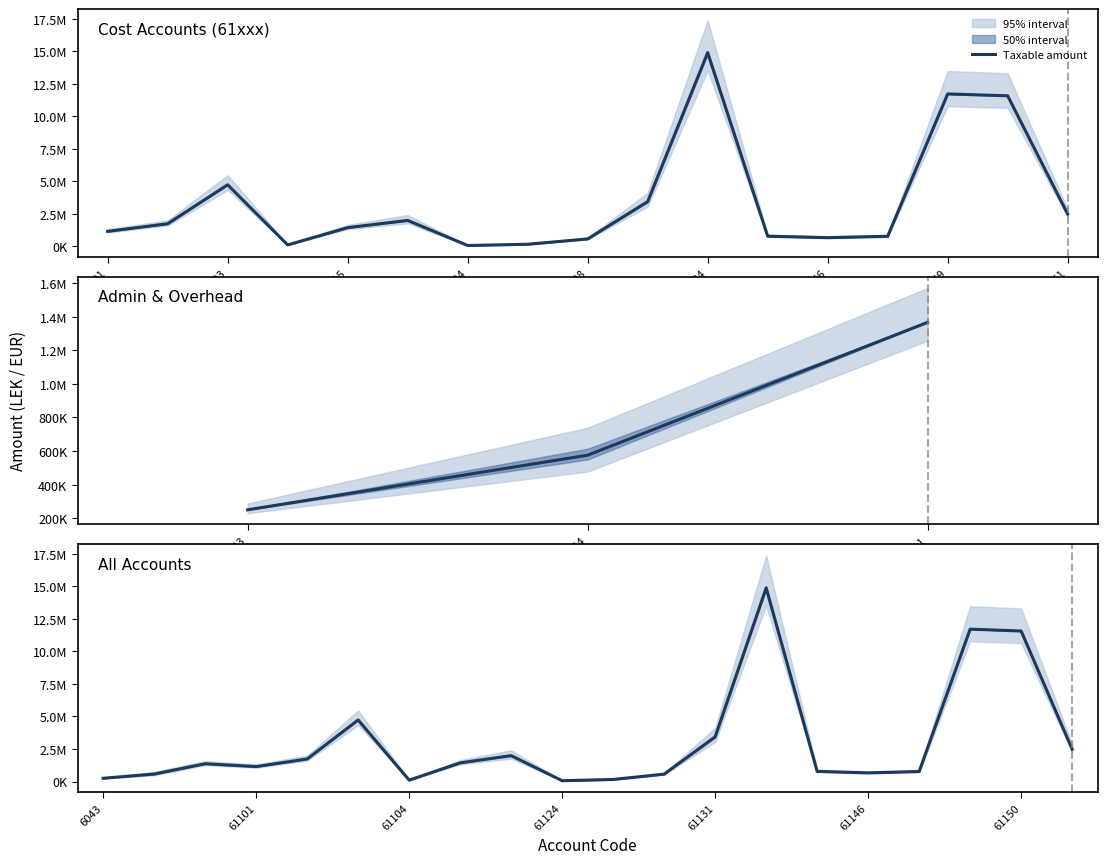

What is the sum of the values at 61104 and 61146?

771985.5